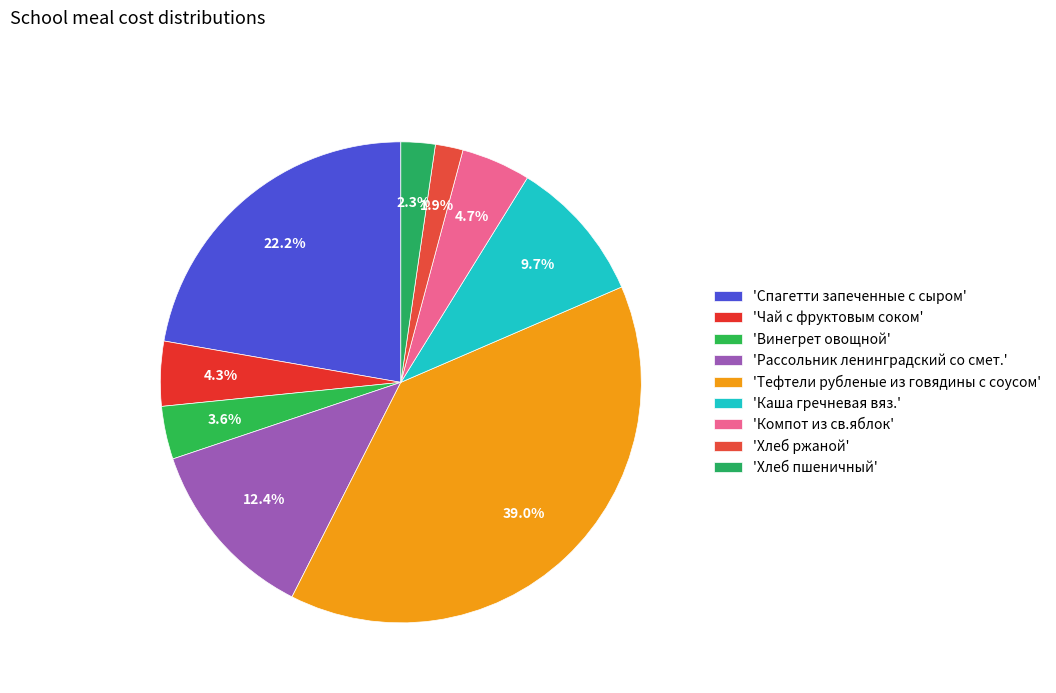

To the nearest percent, what is the difference between the largest and smallest slice percentages?

37%